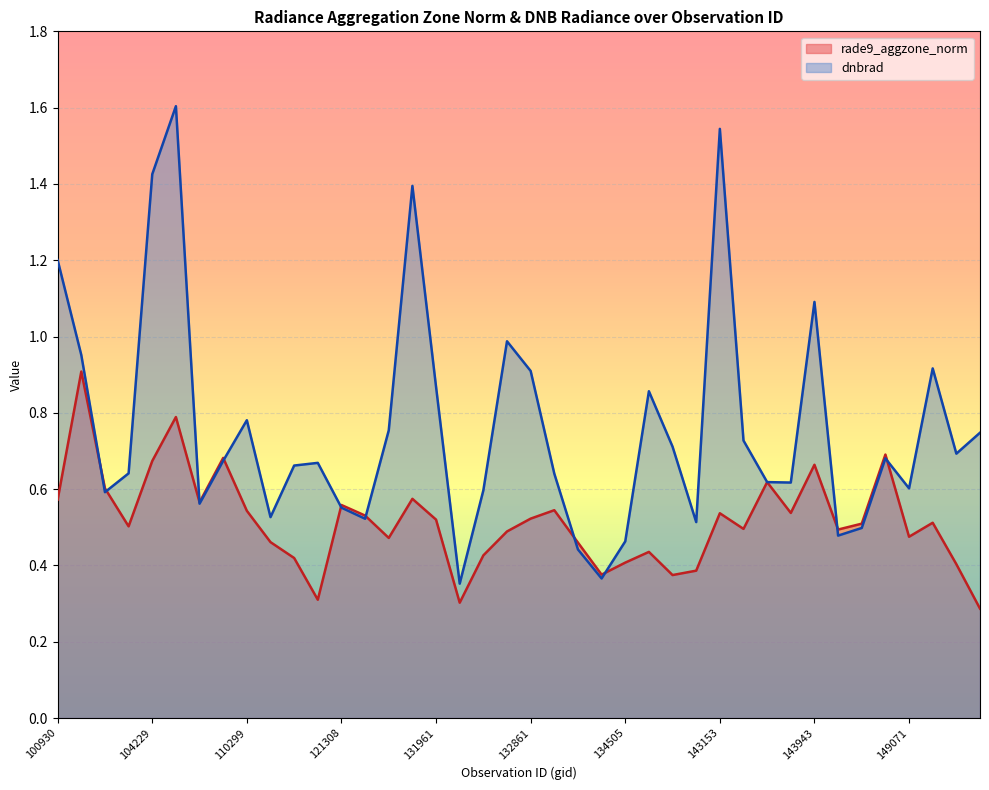

In dnbrad, how many points are lower than both neighbors (excluding endpoints)?

11